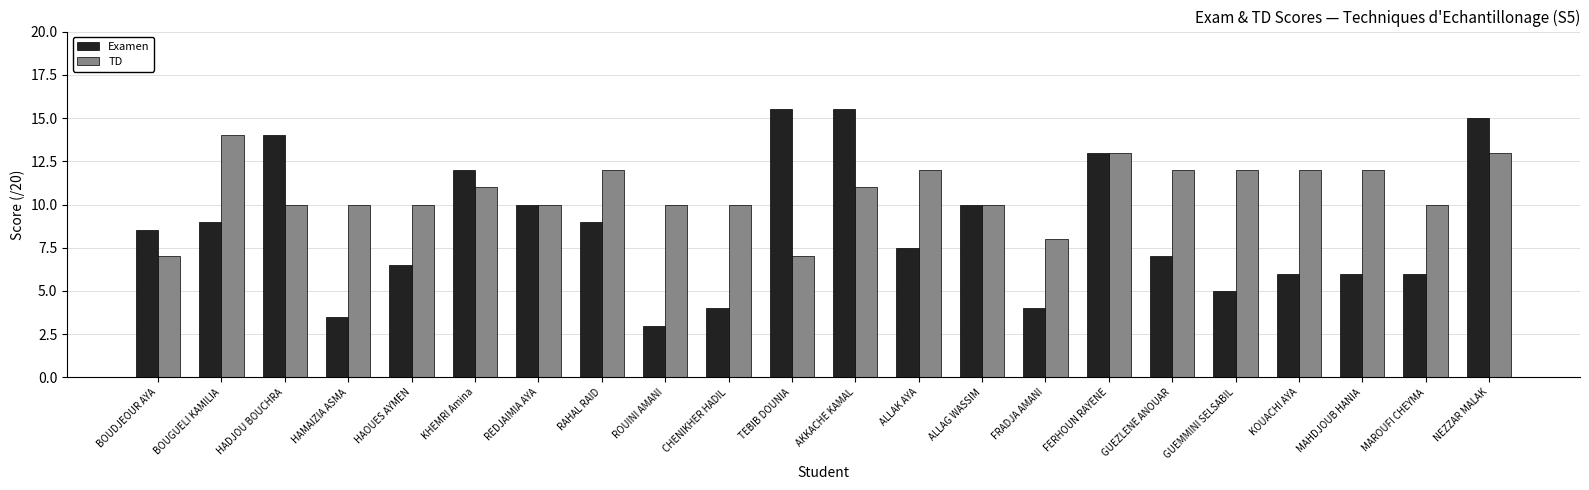

Which category has the lowest value in the Examen series?

ROUINI AMANI